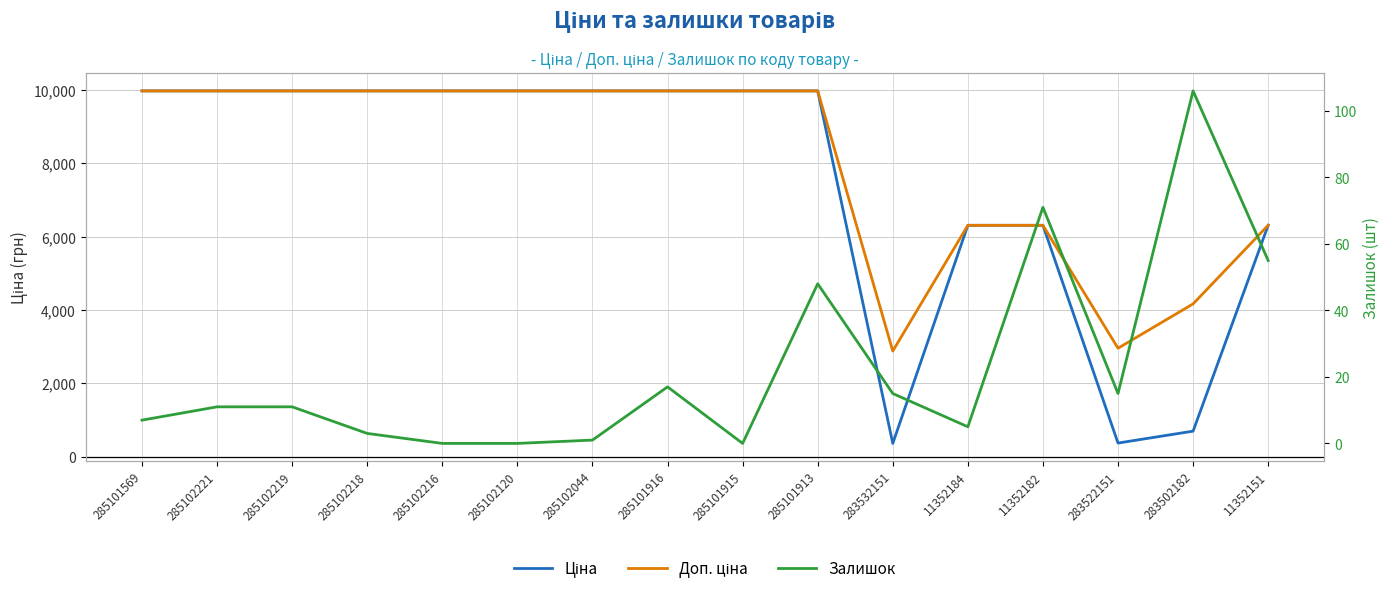

Is the value of Доп. ціна at 285102219 greater than the value of Ціна at 285101913?

No